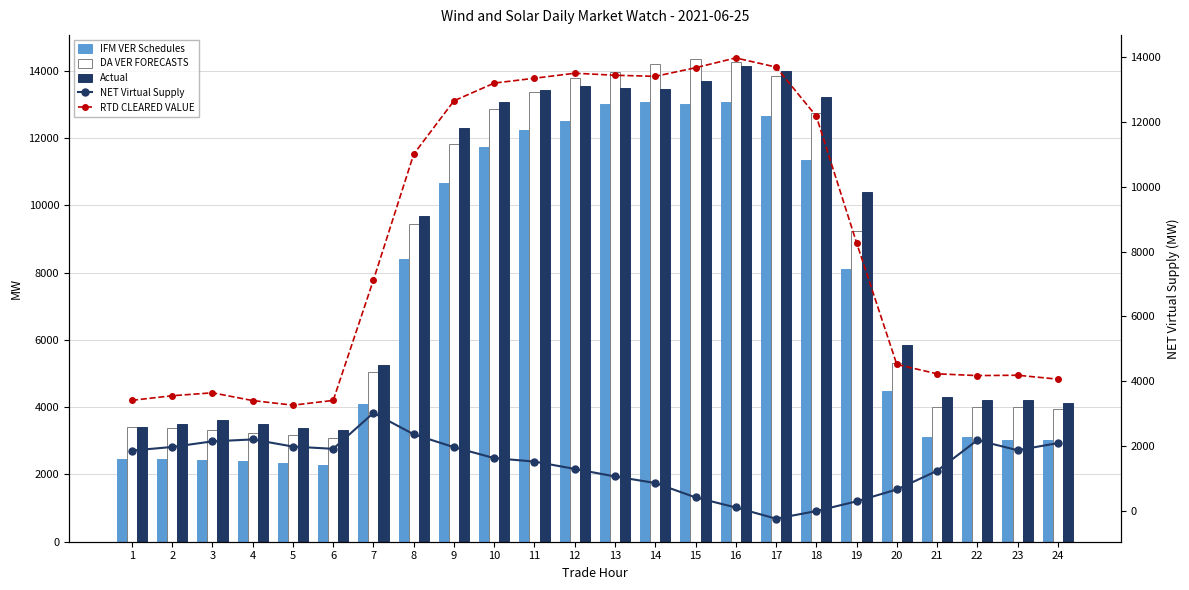

What is the approximate value of Actual at 19?

10397.3